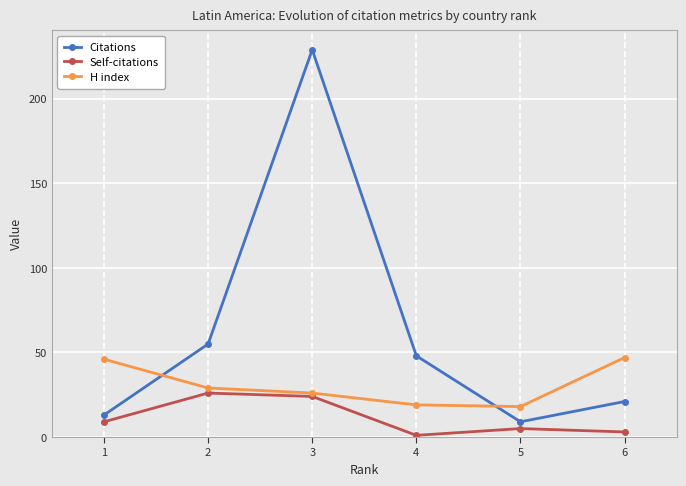

True or false: Self-citations and H index intersect in this chart.

False